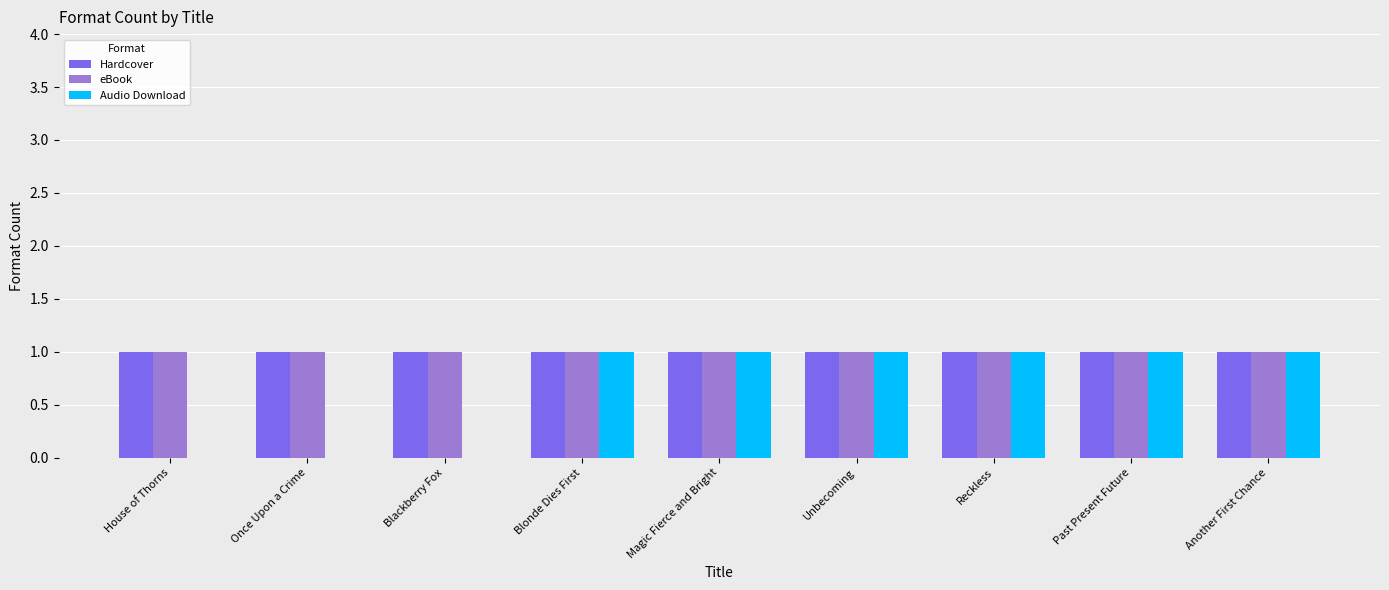

Reading left to right, what are all the values shown in this chart?

Hardcover: 1	1	1	1	1	1	1	1	1
eBook: 1	1	1	1	1	1	1	1	1
Audio Download: 0	0	0	1	1	1	1	1	1